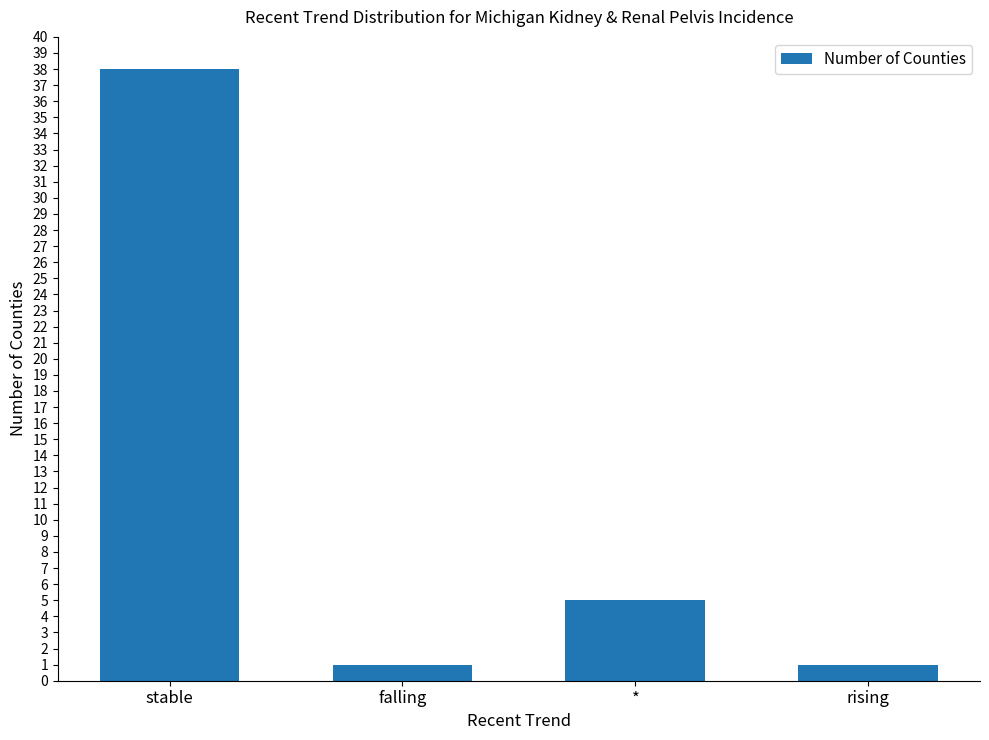

What position from the left is rising?

4